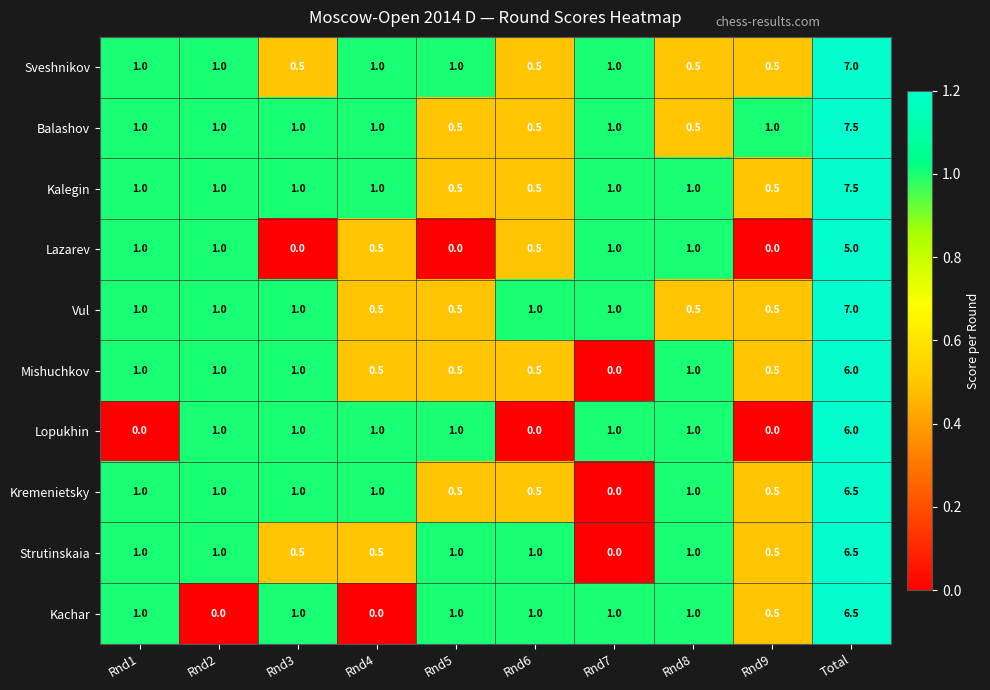

The value of Kalegin at Rnd7 is 1.0. True or false?

True